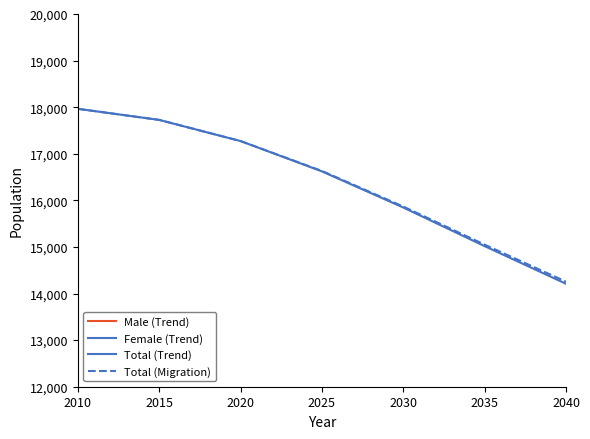

At how many categories does at least one series exceed 11552?

7